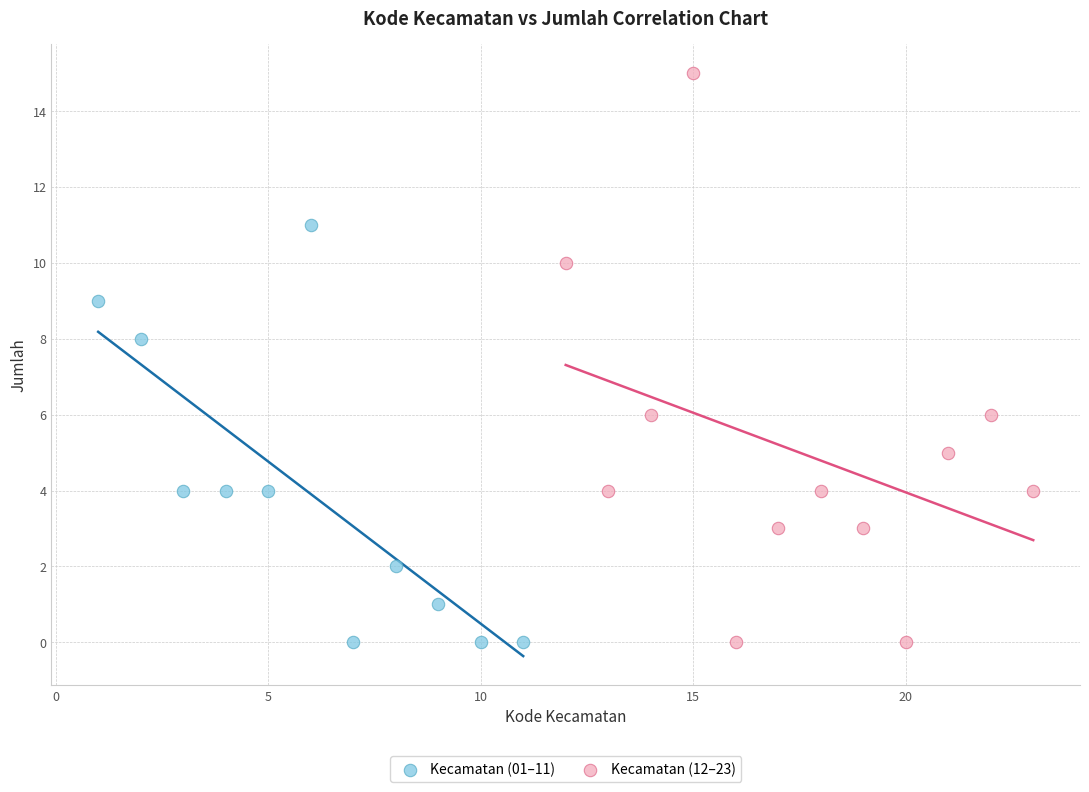

Which series has the widest spread of Y values?

Kecamatan (12–23)